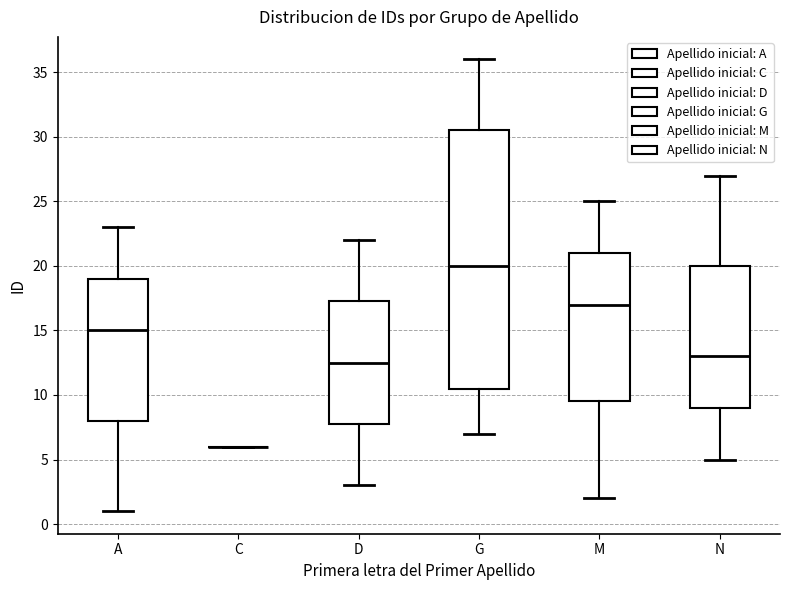

Which box is the tallest, from its lower edge to its upper edge?

G